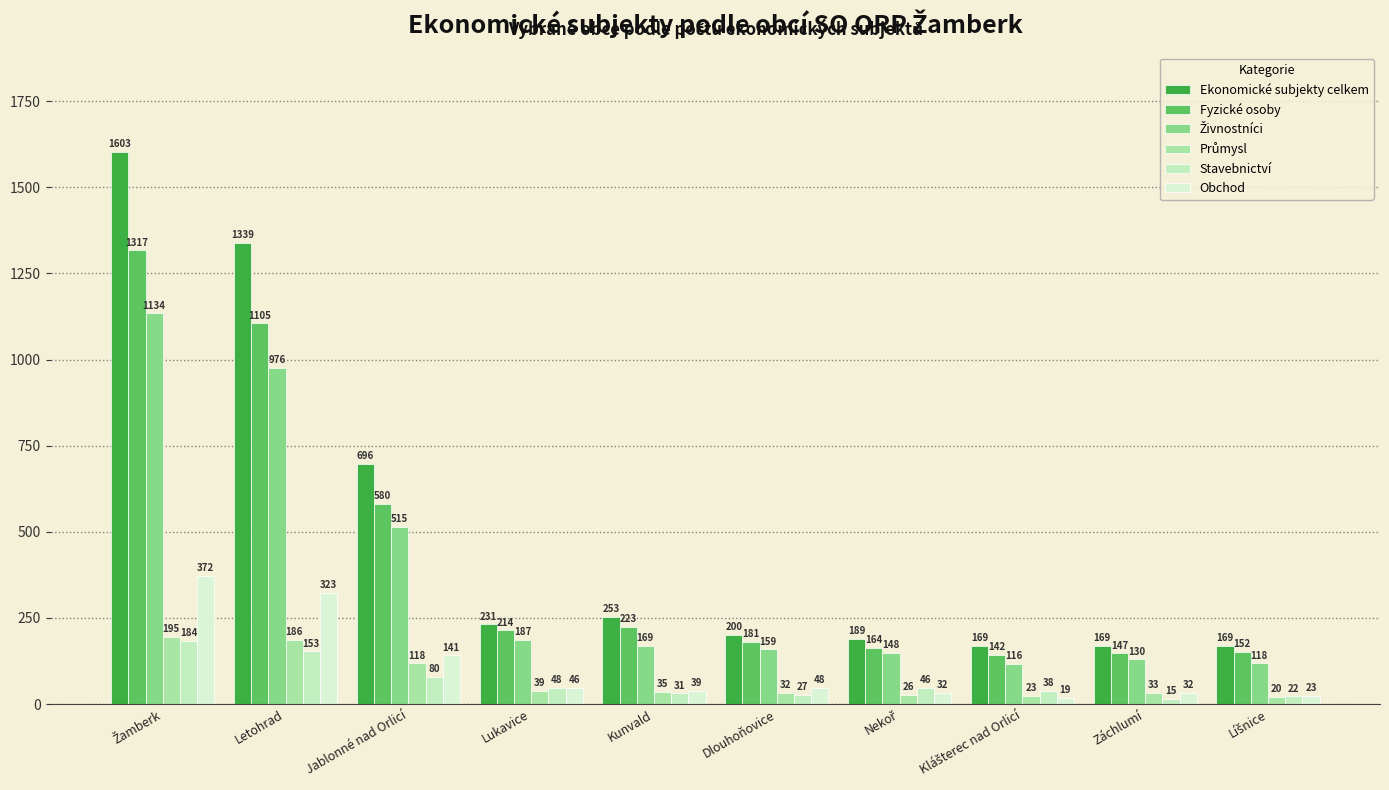

What value does the Průmysl series have at Letohrad, to the nearest 5?

185